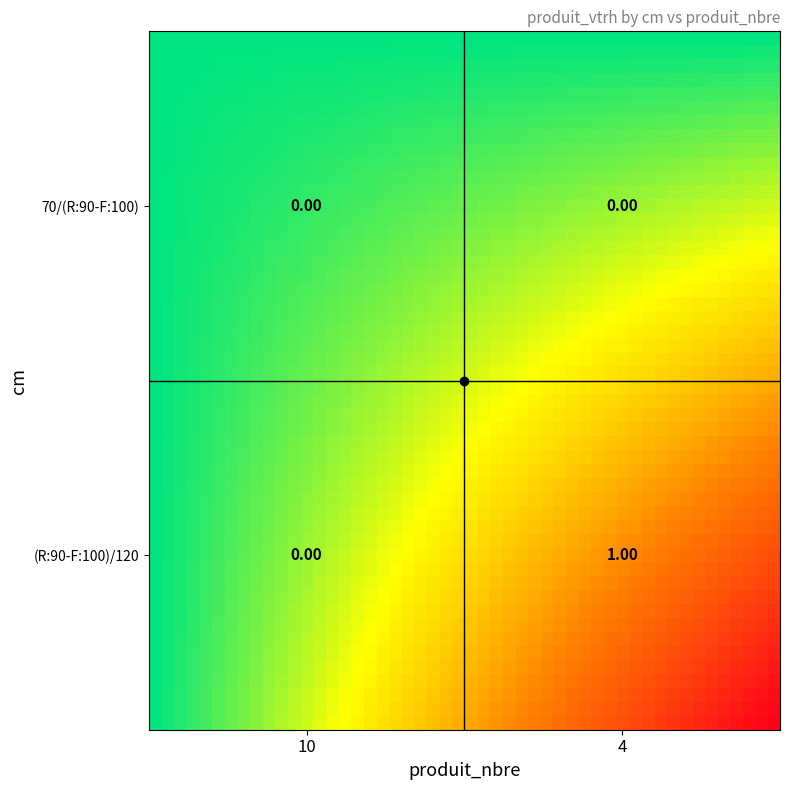

At which category is the sum across all series the highest?

4